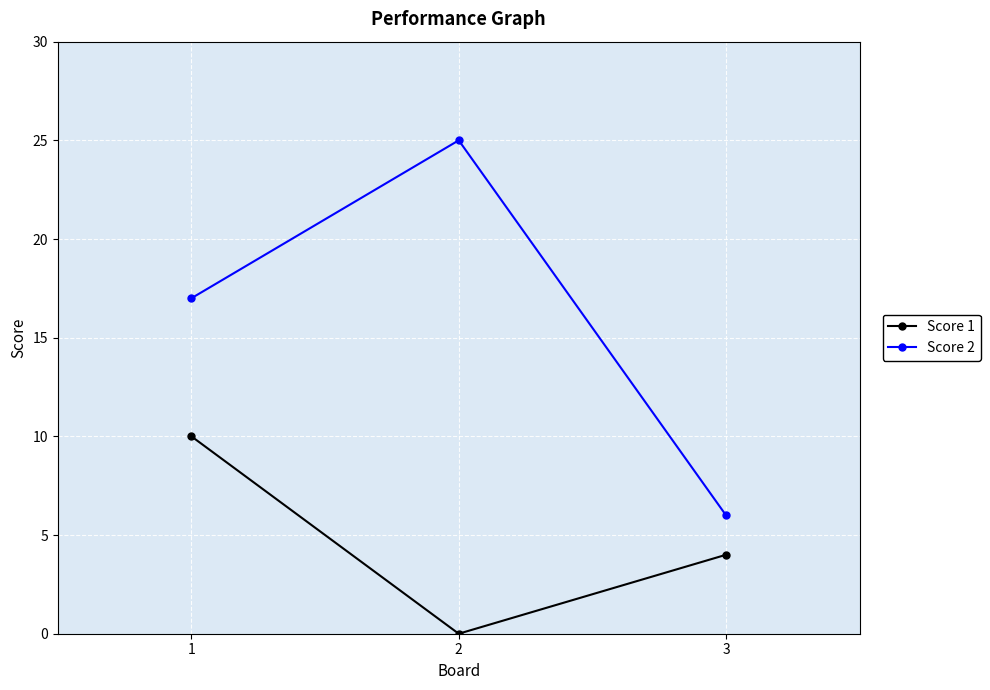

What is the sum of the Score 2 values at 3 and 2?

31